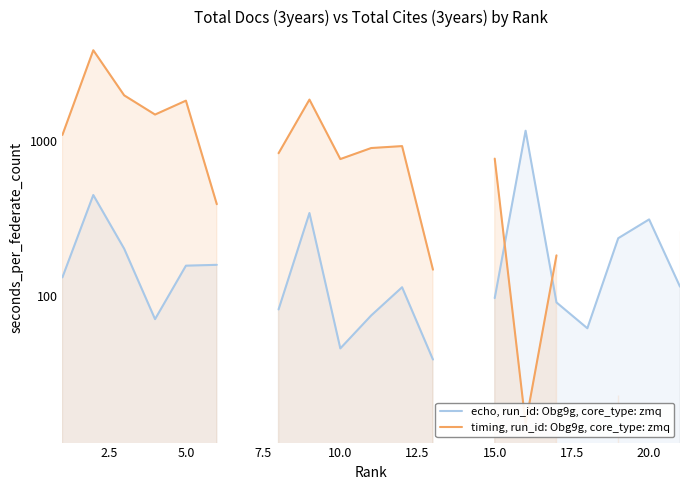

True or false: Total Docs. (3years) has a value of 82.0 at 17.5.

True